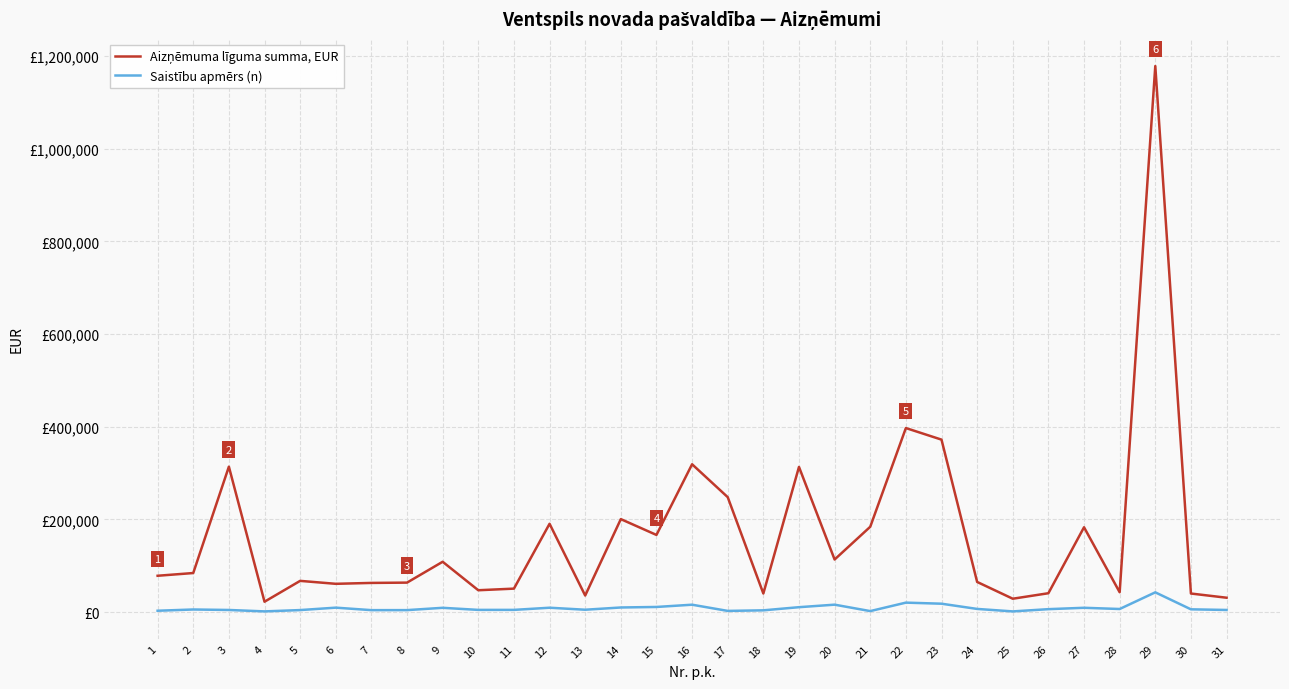

What is the value of the Saistību apmērs (n) point at the 3rd from the left?

4792